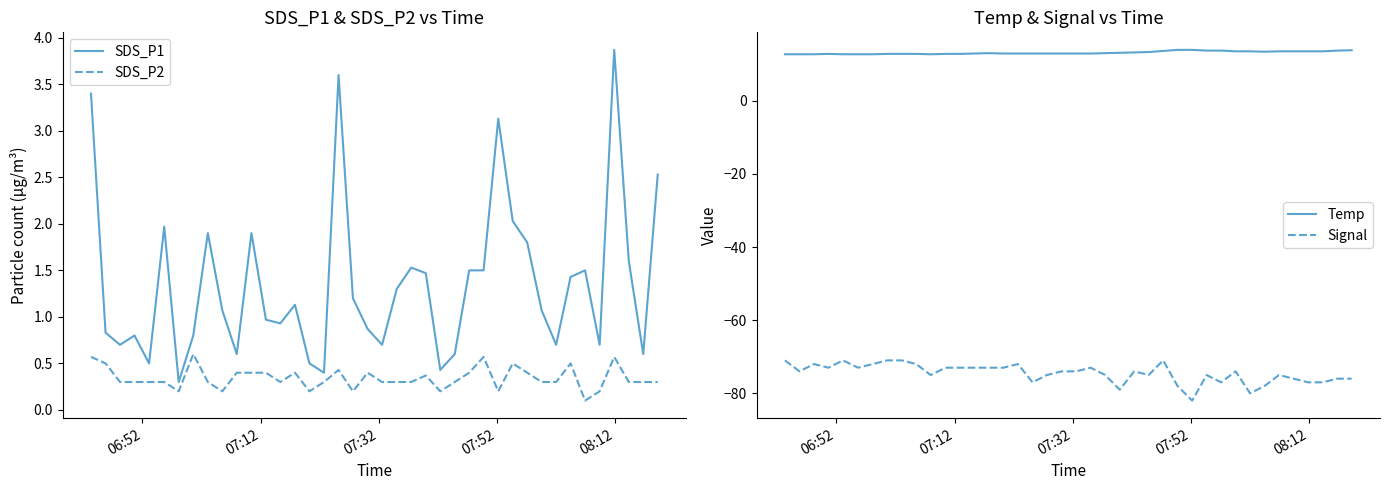

True or false: SDS_P2 and SDS_P1 intersect in this chart.

False